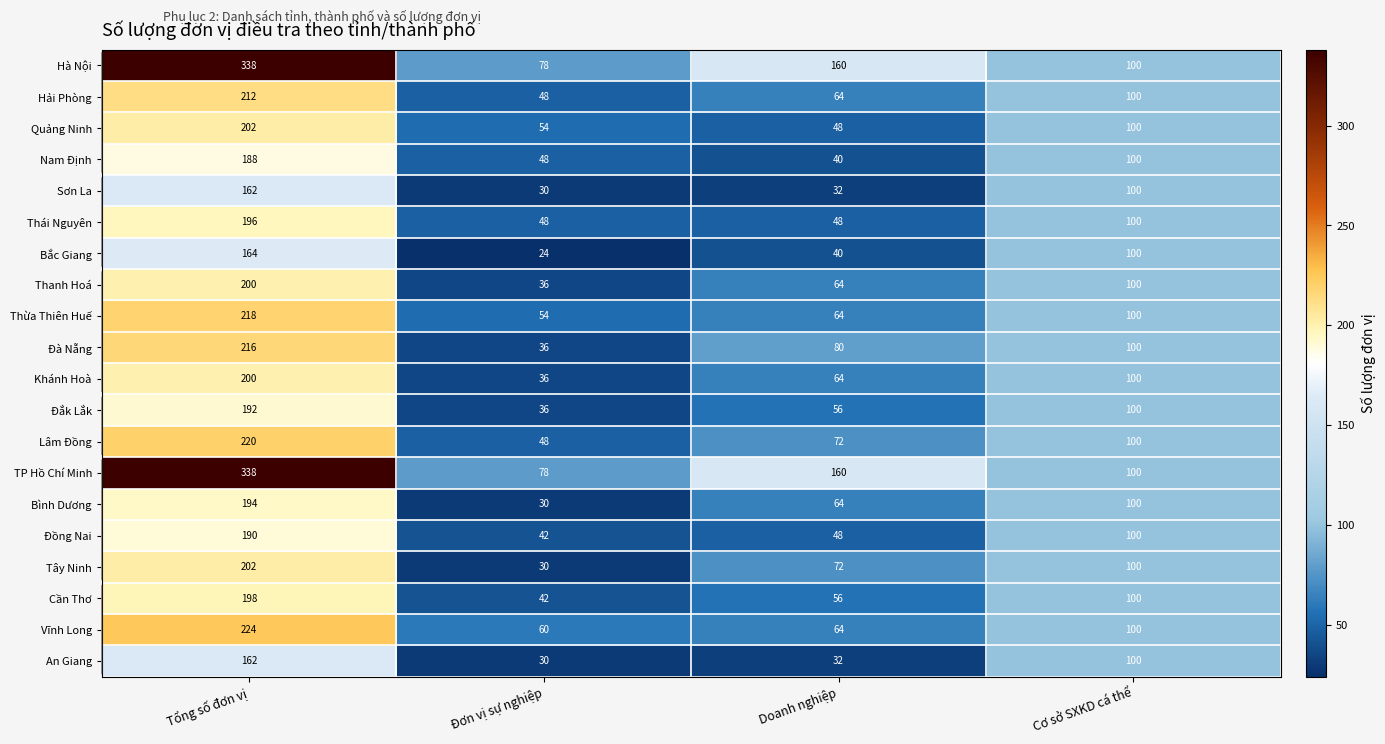

At which category is the sum across all series the highest?

Tổng số đơn vị